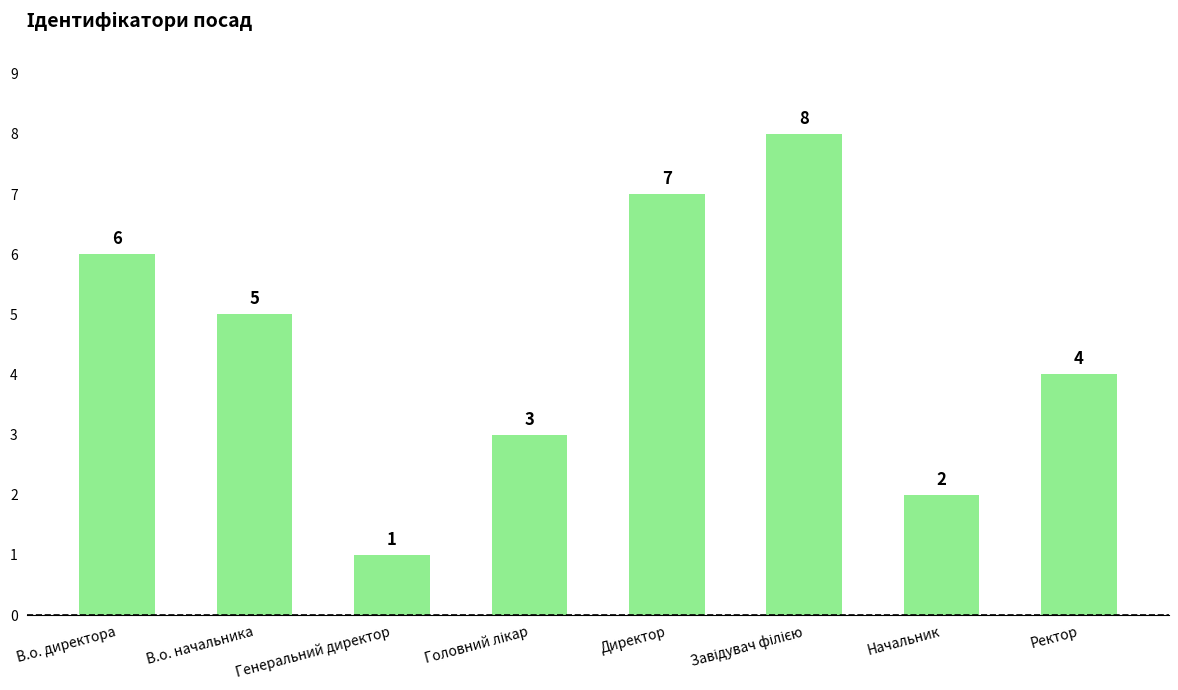

What is the label of the 7th bar from the right?

В.о. начальника